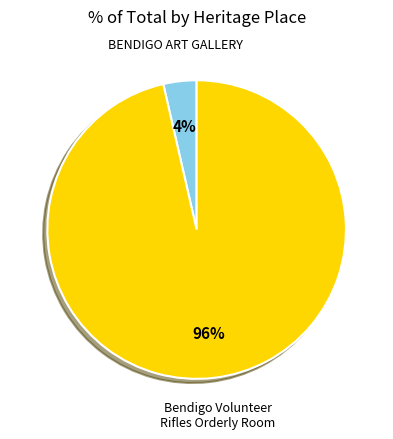

How many segments does this pie chart have?

2